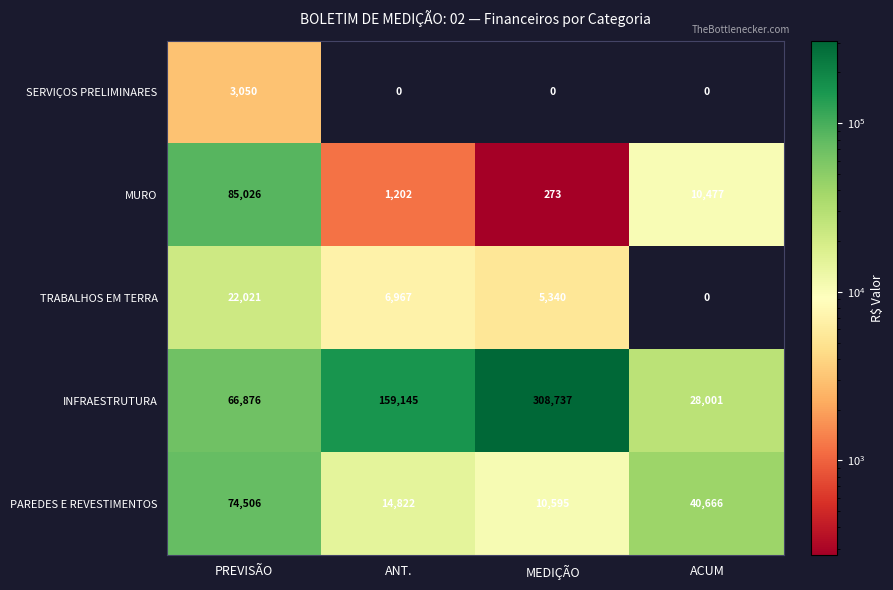

What is the difference between the highest and lowest values at MEDIÇÃO?

308737